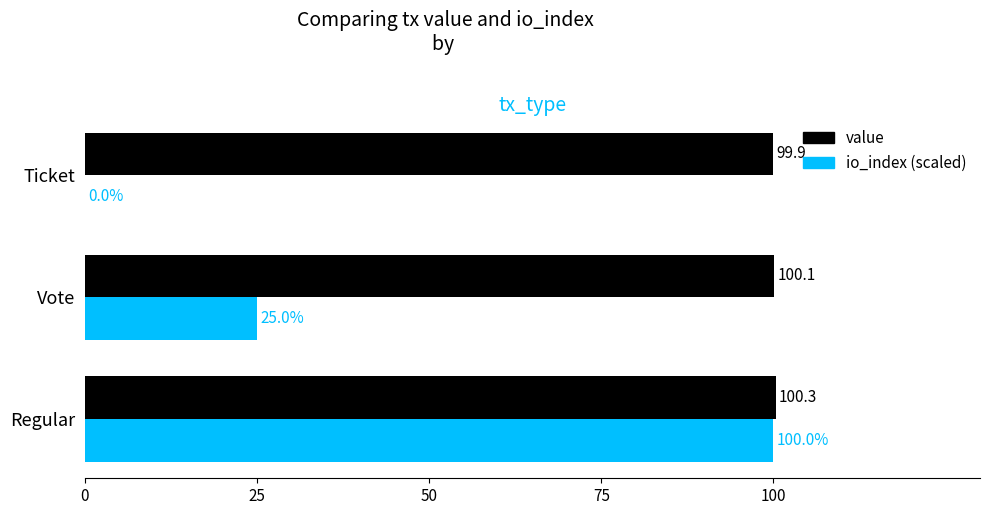

At which category does the chart reach its peak across all series?

Regular